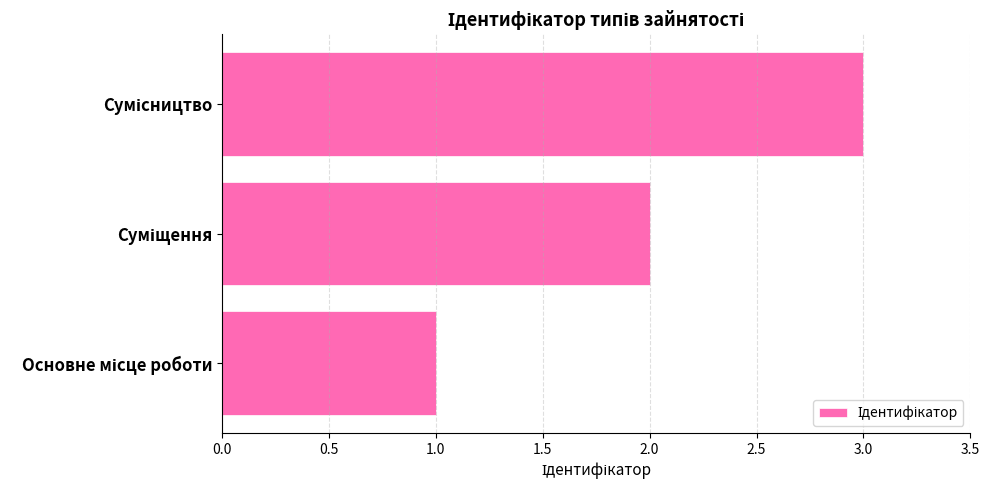

What is the greatest value displayed?

3